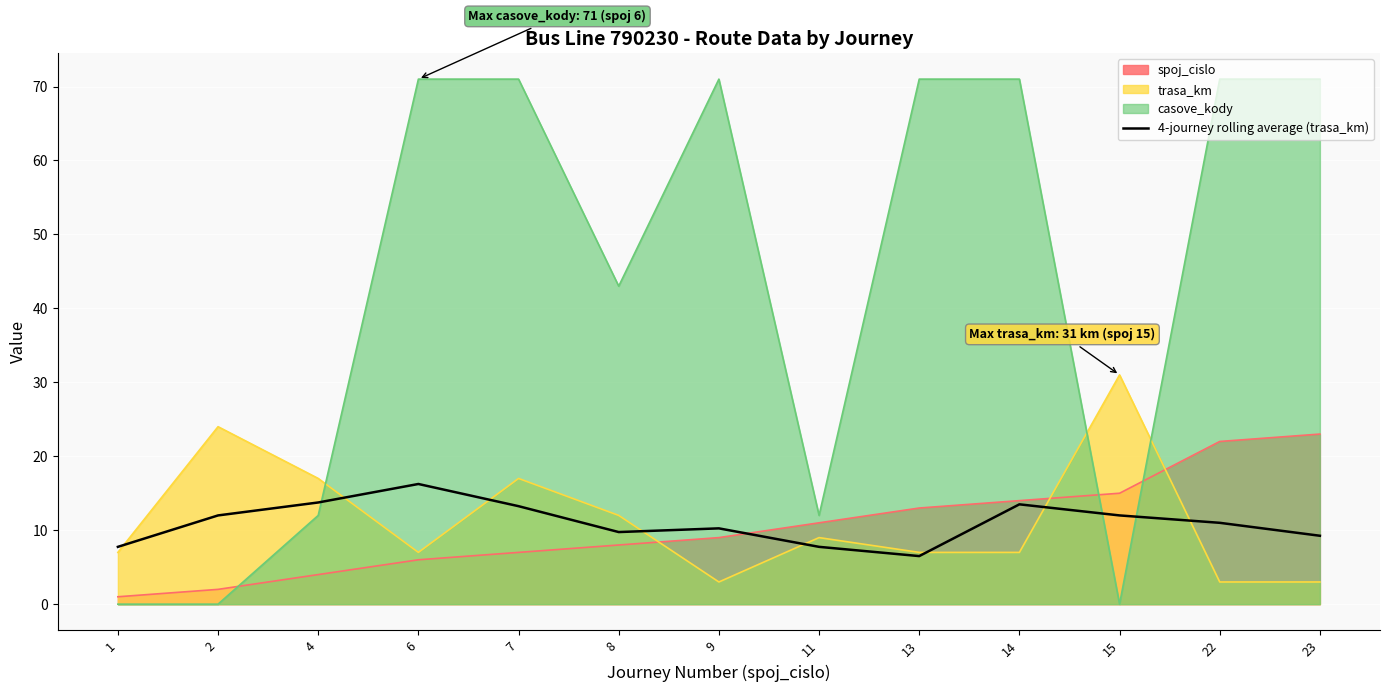

What is the highest value of the trasa_km series?

31.0